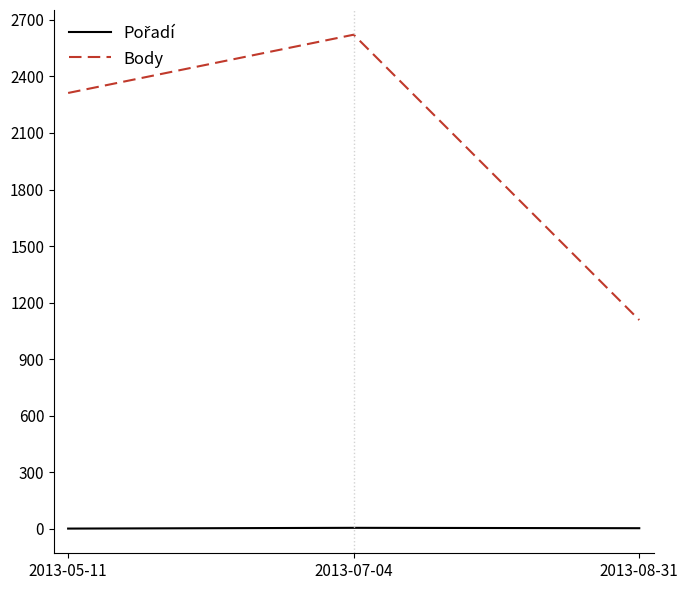

What is the difference between the highest and lowest values at 2013-05-11?

2310